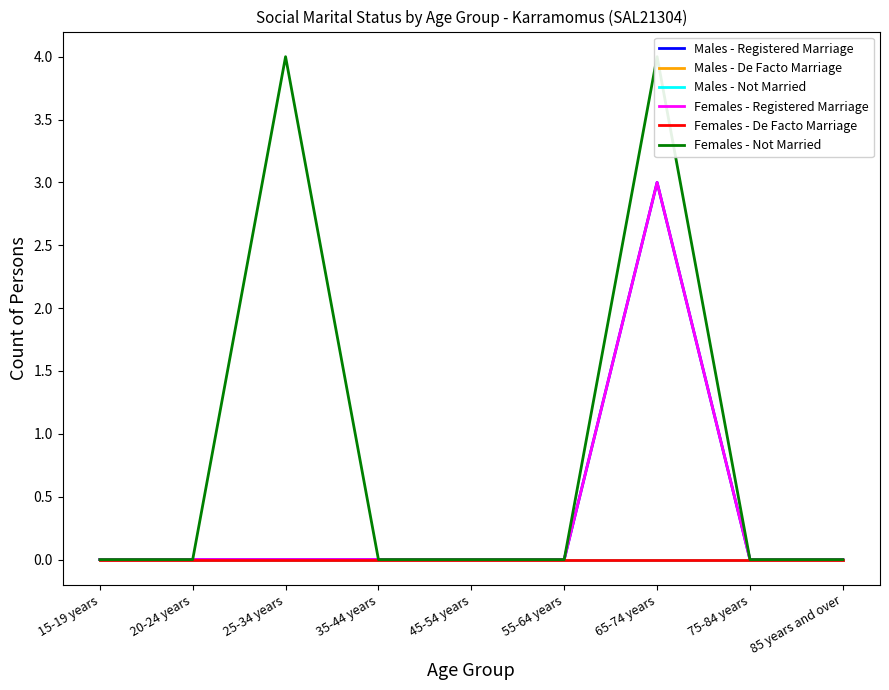

How many lines are shown in the chart?

6